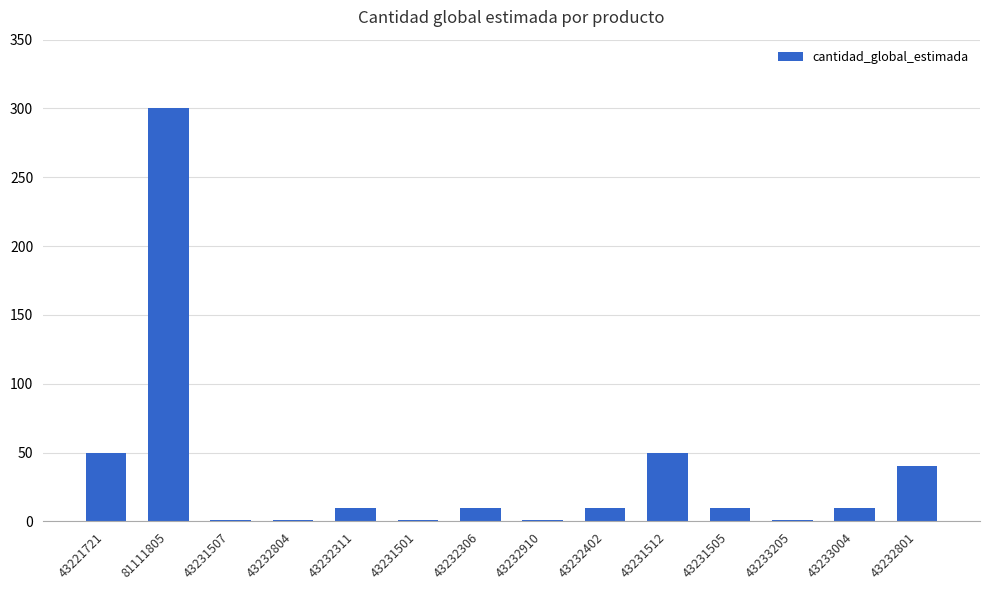

Does the chart contain stacked bars?

No